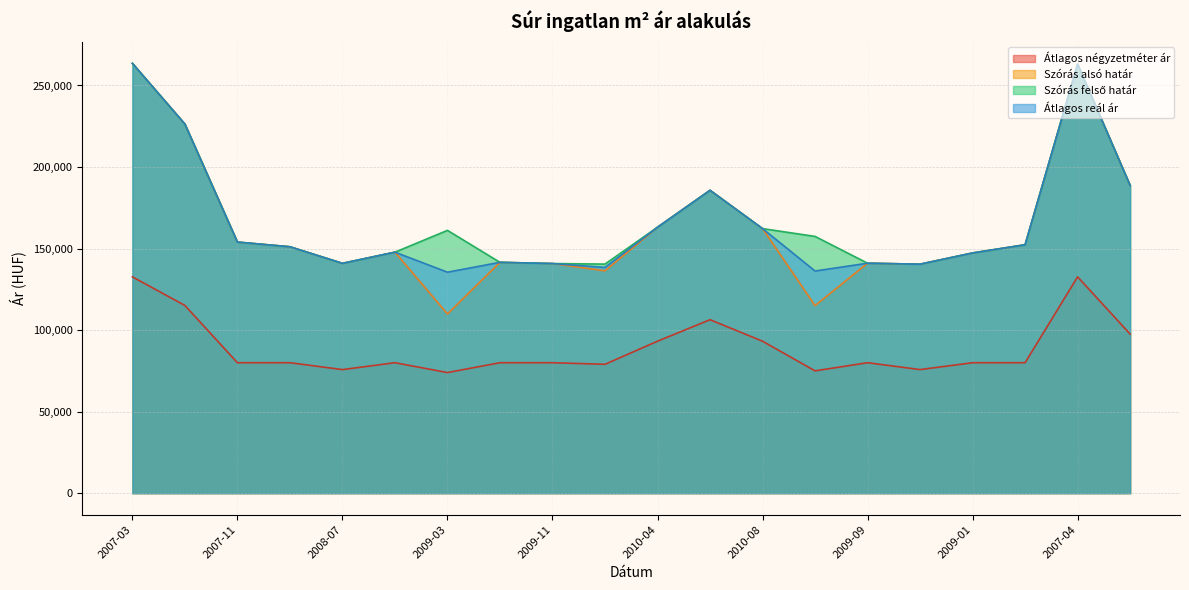

The Szórás alsó határ series shows 153967 at 2007-11. True or false?

True